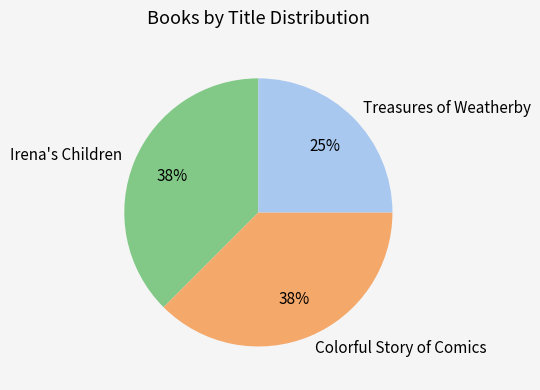

Approximately how many times larger is the value at Treasures of Weatherby compared to Colorful Story of Comics?

0.7